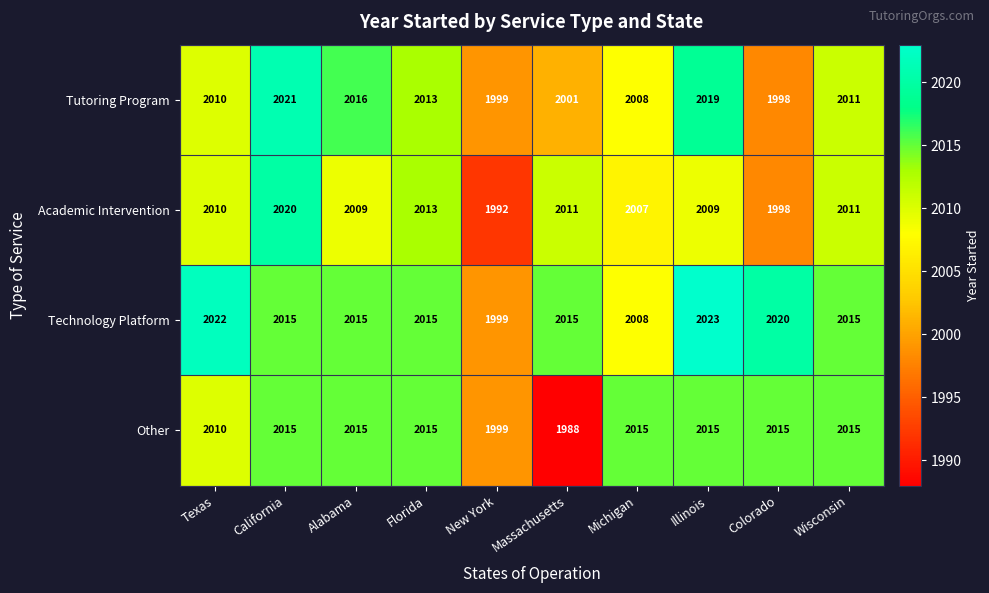

What is the difference between the maximum and minimum values in the Technology Platform series?

24